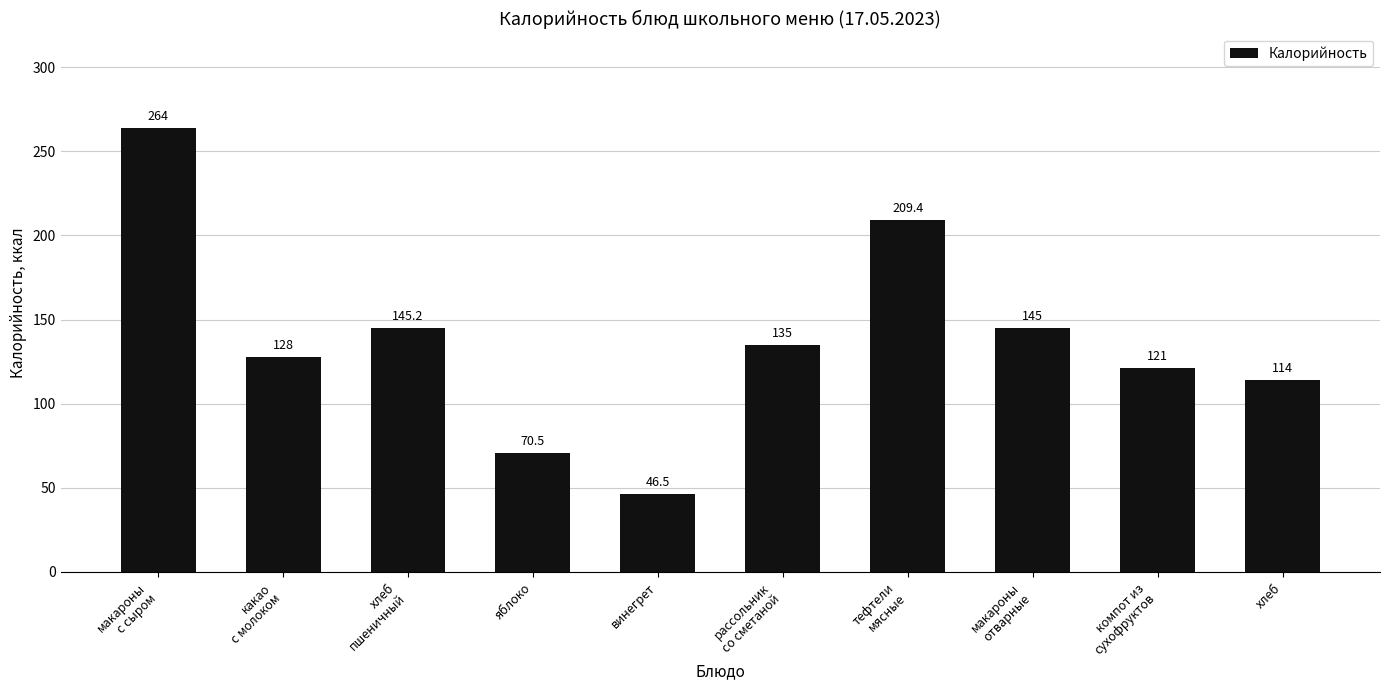

What is the difference between the maximum and minimum values?

217.5